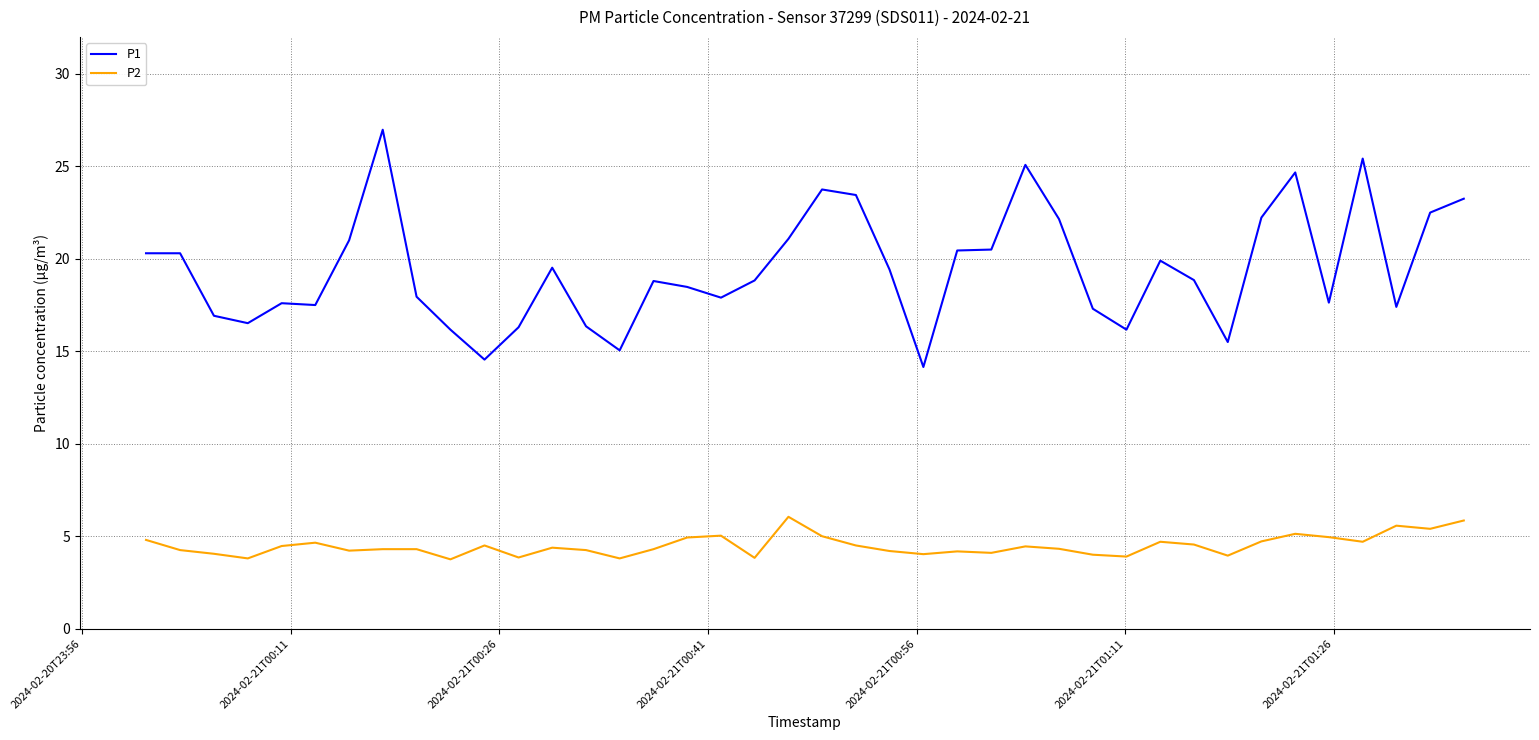

Which series has the largest range (max minus min)?

P1